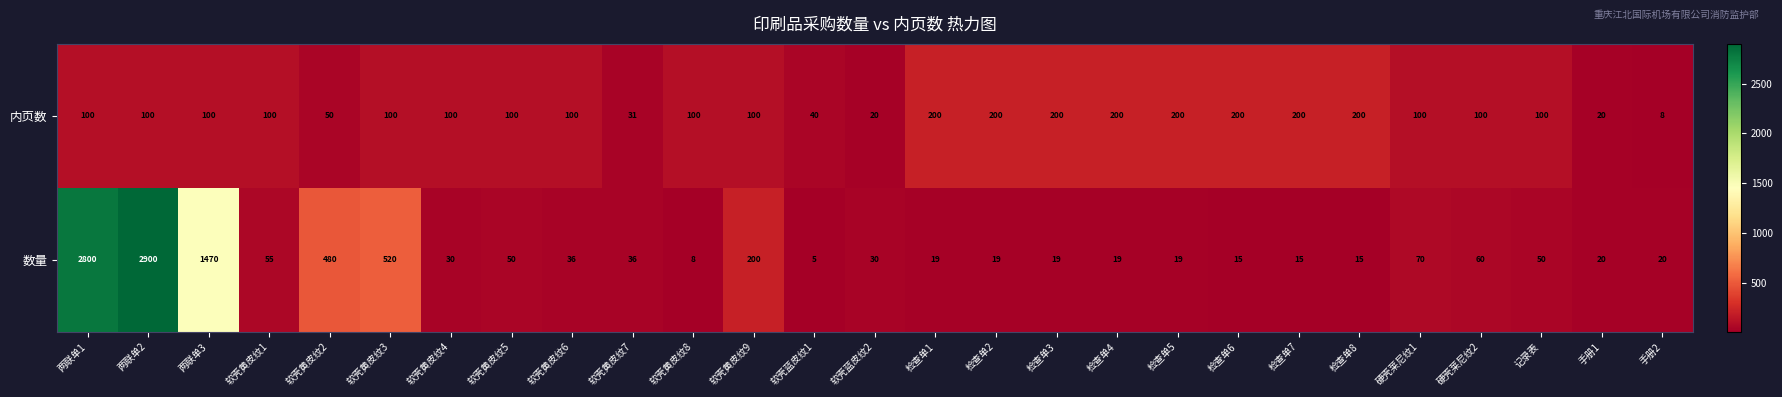

At which category is the sum across all series the highest?

两联单2